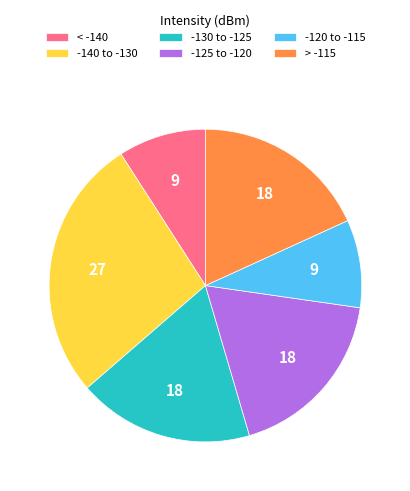

Which slice is the largest?

-140 to -130